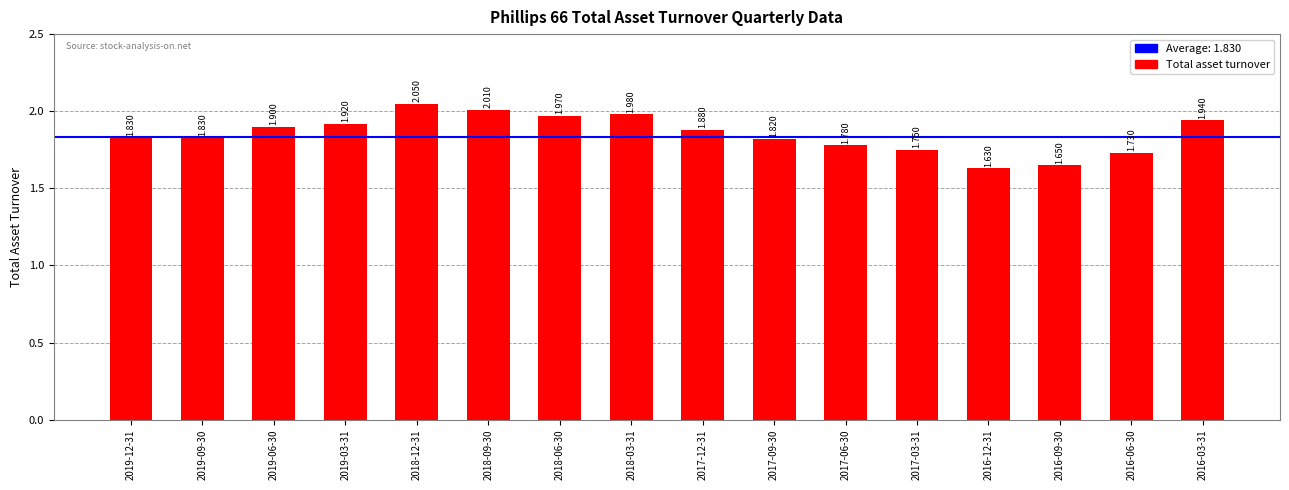

What is the label of the 13th bar from the left?

2016-12-31